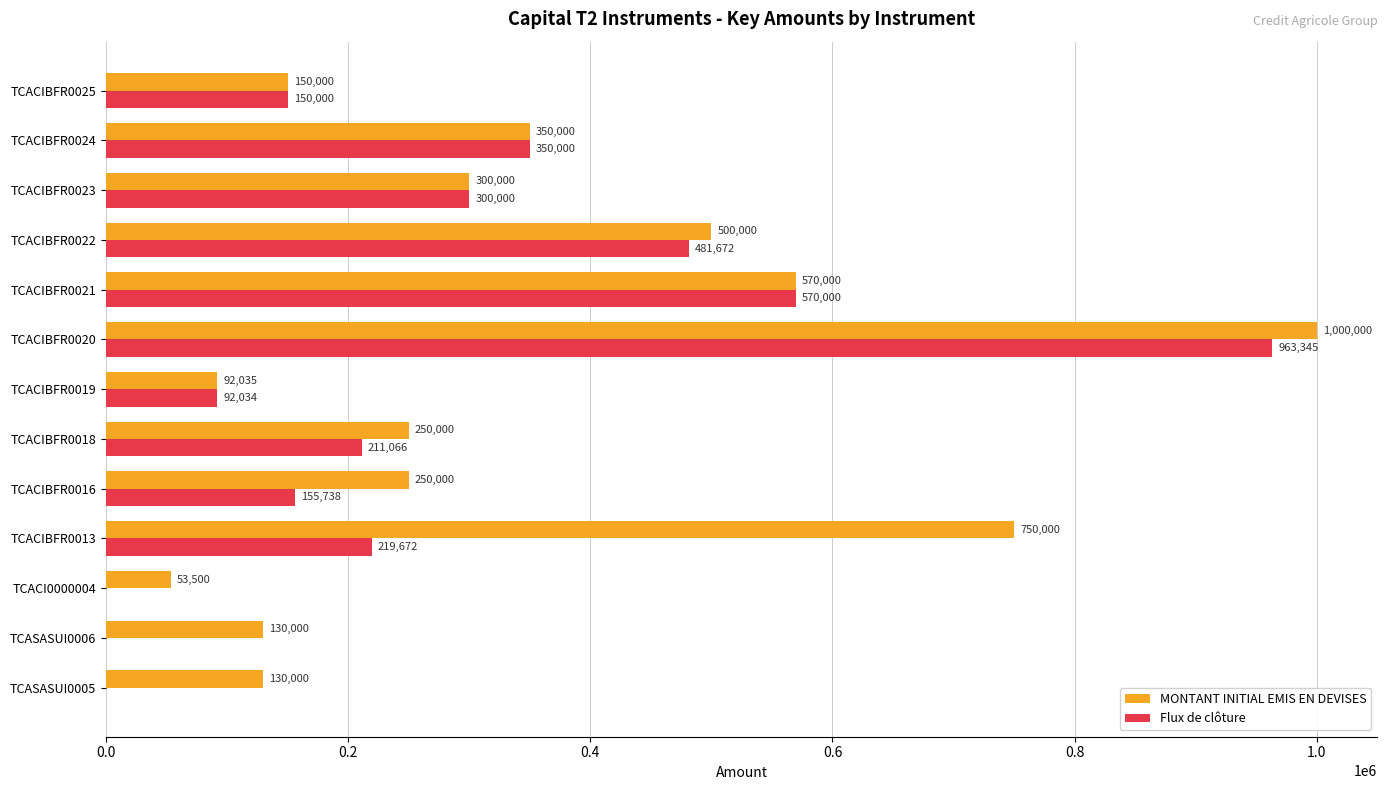

What is the maximum value shown in the chart?

1000000.0